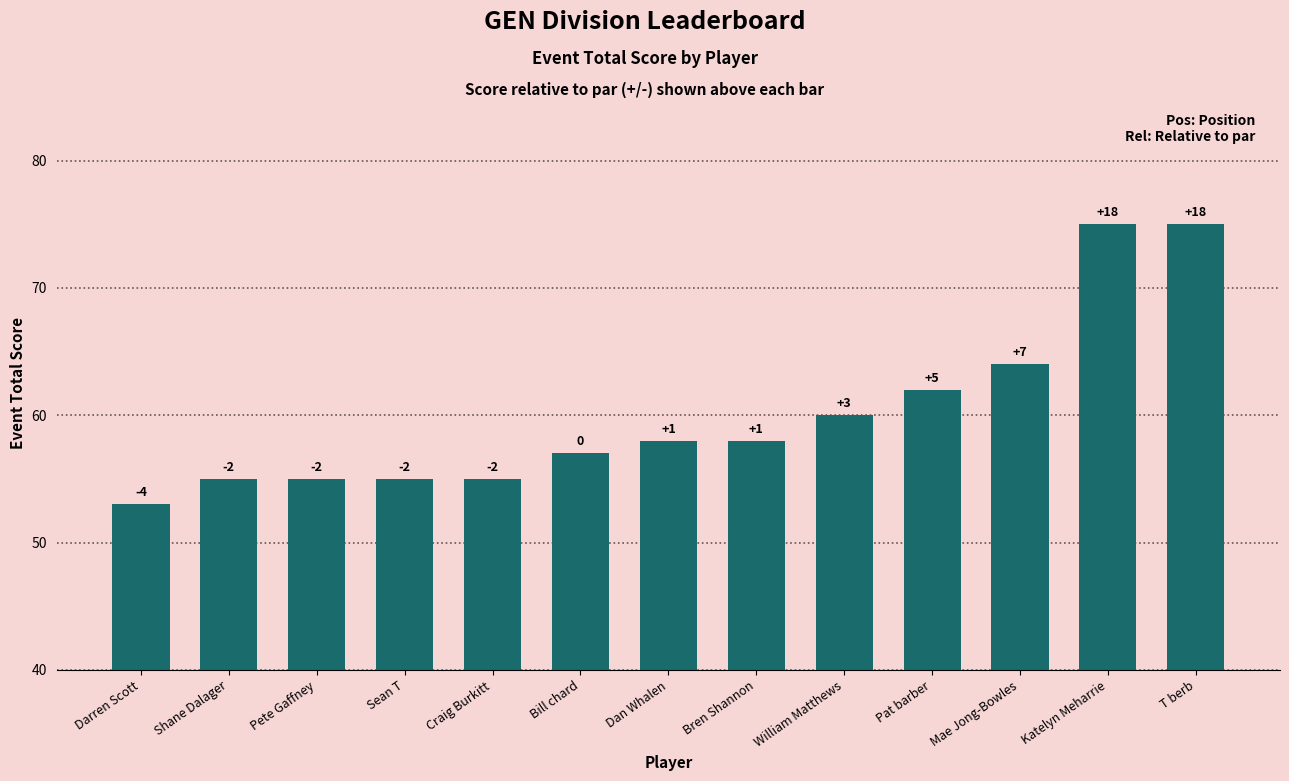

What is the label of the 6th bar from the right?

Bren Shannon